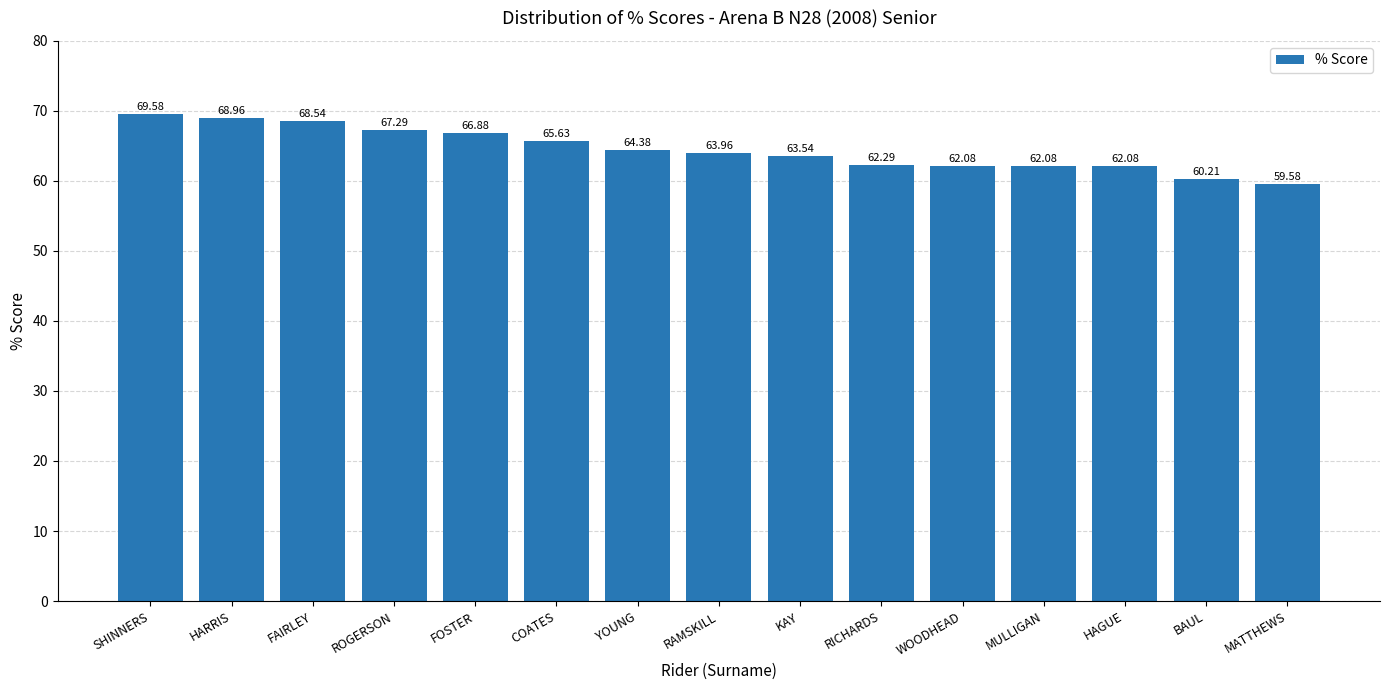

Reading left to right, transcribe all the data shown in this chart.

69.6	69.0	68.5	67.3	66.9	65.6	64.4	64.0	63.5	62.3	62.1	62.1	62.1	60.2	59.6